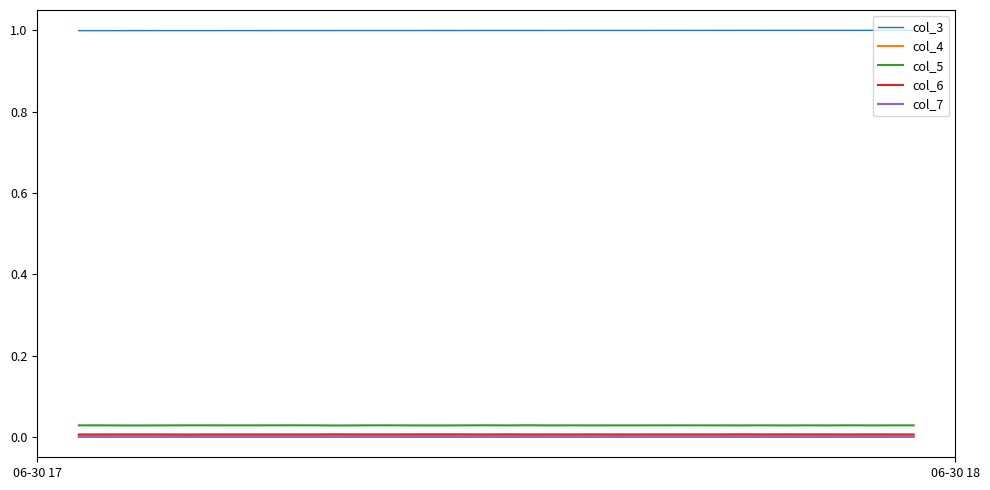

True or false: col_5 and col_3 intersect in this chart.

False